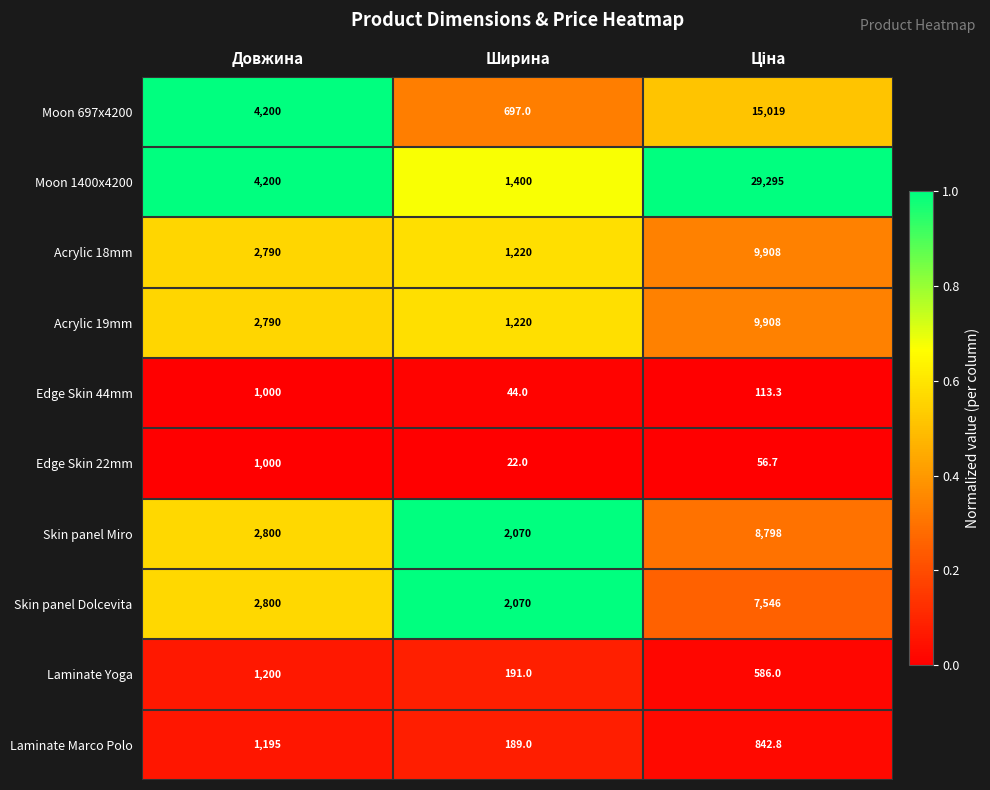

How many Skin panel Miro values are between 2070 and 8798?

3